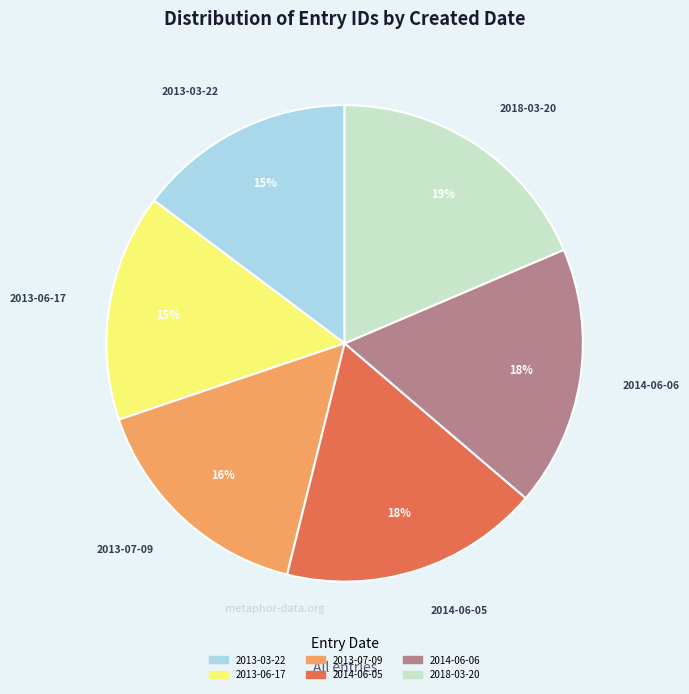

What is the ratio of the value at 2013-06-17 to the value at 2018-03-20?

0.8